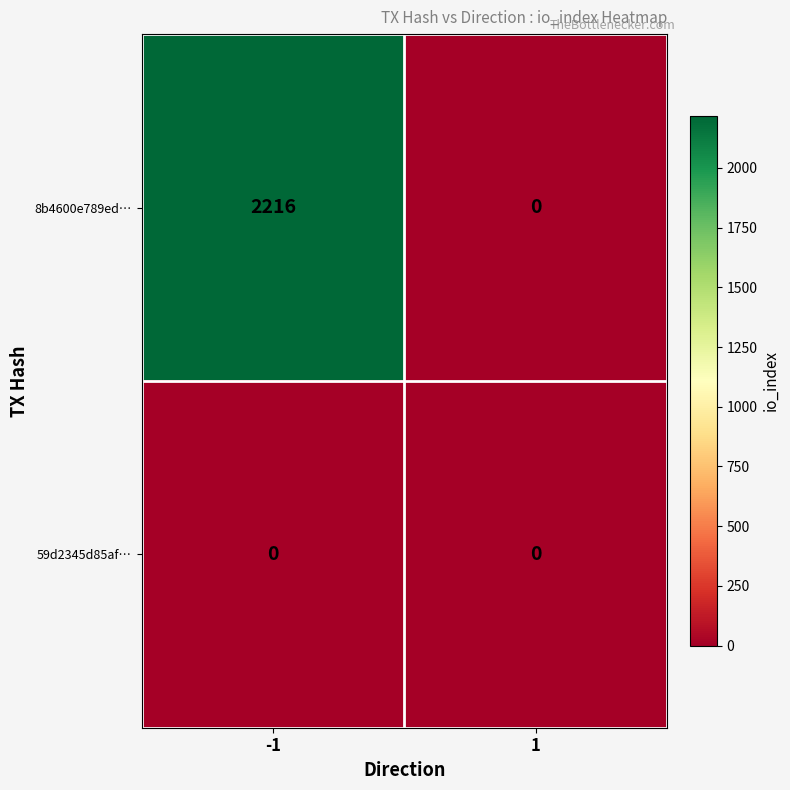

Reading left to right, list all the values displayed in this chart.

8b4600e789ed…: 2216	0
59d2345d85af…: 0	0